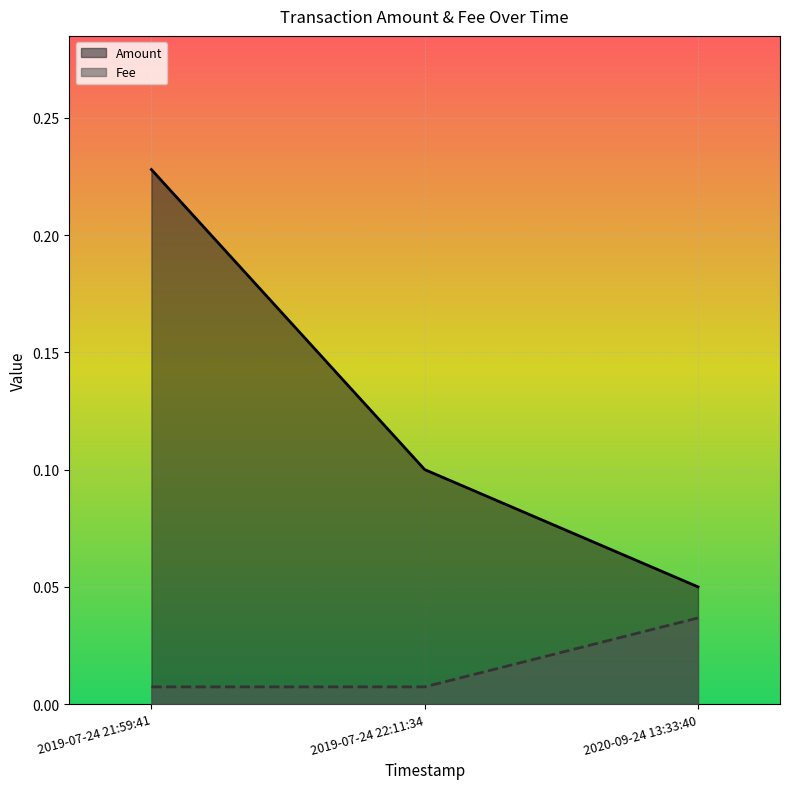

What is the sum of the Amount values at 2019-07-24 21:59:41 and 2020-09-24 13:33:40?

0.3